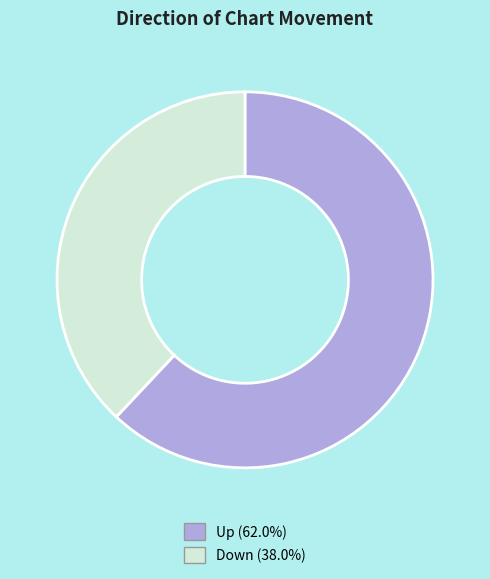

To the nearest percent, what is the difference between the largest and smallest slice percentages?

24%